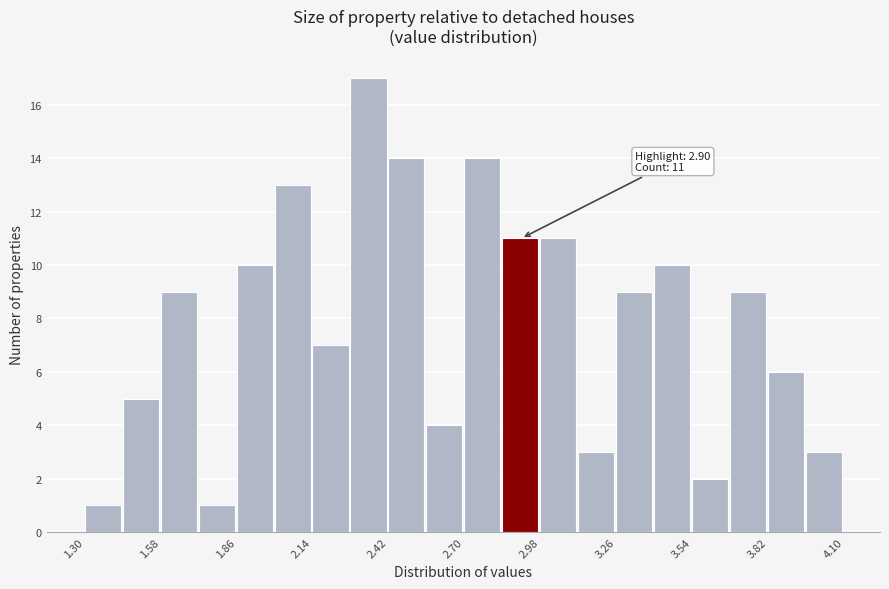

Around what value on the x-axis is the tallest bar? Give the approximate position of its centre, as read against the axis.

2.35